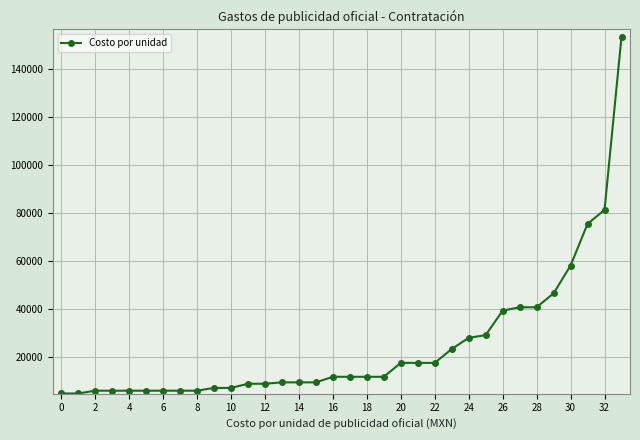

What is the smallest value displayed?

4640